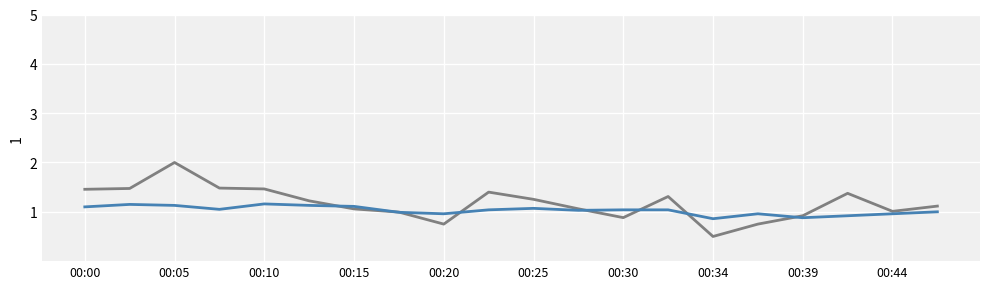

Does the chart have visible grid lines?

Yes